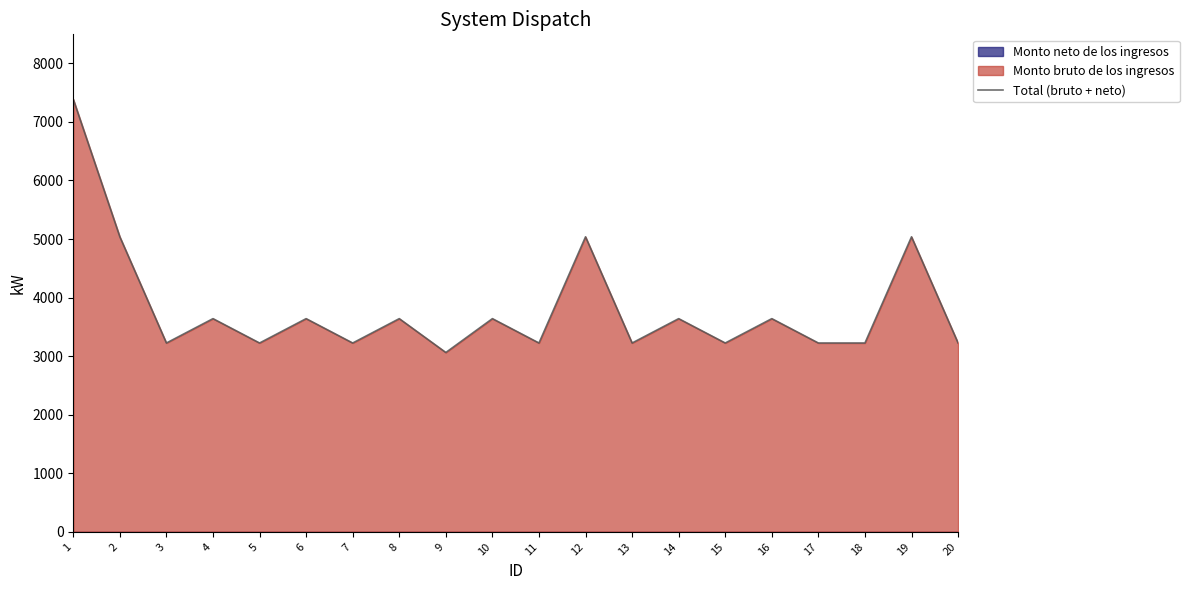

Between 19 and 20, which is larger?

19